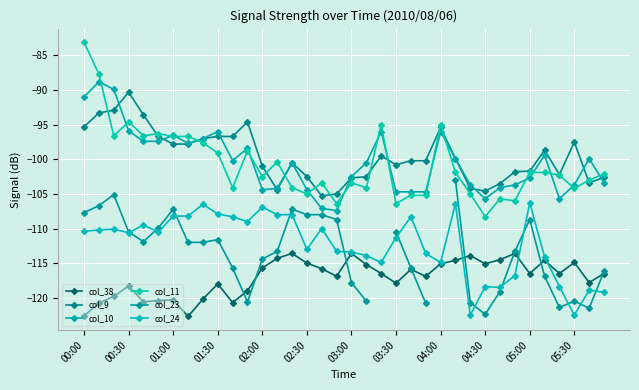

True or false: col_9 has a value of -96.7 at 01:30.

True